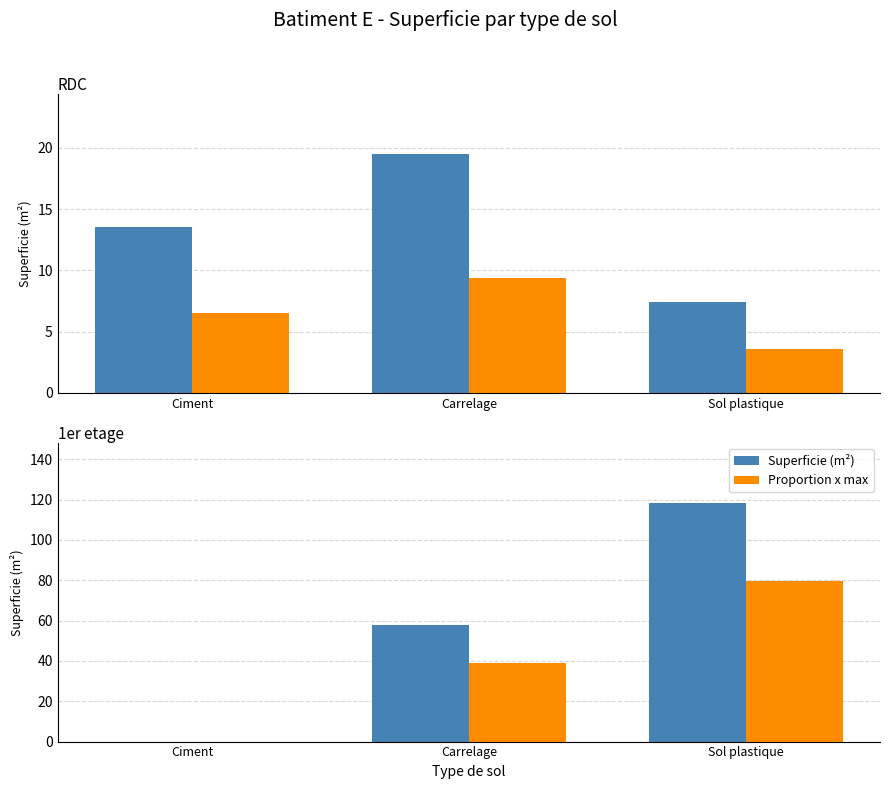

What are all the series names shown in the legend?

Superficie (m²), Proportion x max